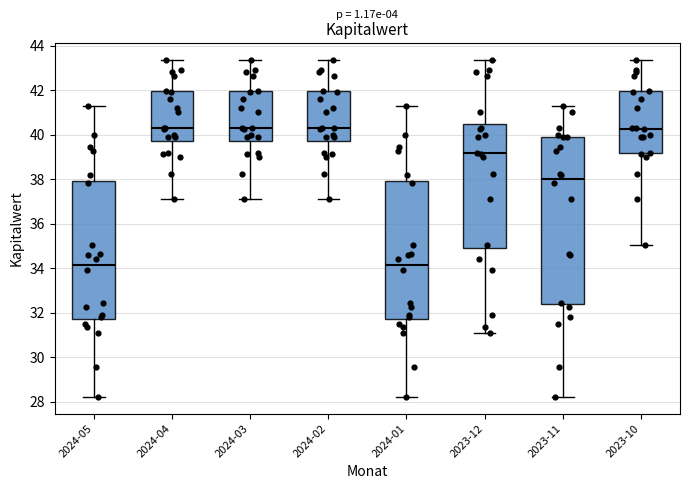

Reading left to right, transcribe this box plot: for each box, give where its median line is, the range the box spans, and where its two whiskers end, as read against the y-axis. The values are not printed on the chart, so give them approximately, as read against the axis.

2024-05: median 34.2, box 31.8 to 38.0, whiskers 28.2 to 41.2
2024-04: median 40.2, box 39.8 to 42.0, whiskers 37.2 to 43.4
2024-03: median 40.2, box 39.8 to 42.0, whiskers 37.2 to 43.4
2024-02: median 40.2, box 39.8 to 42.0, whiskers 37.2 to 43.4
2024-01: median 34.2, box 31.8 to 38.0, whiskers 28.2 to 41.2
2023-12: median 39.2, box 34.8 to 40.4, whiskers 31.0 to 43.4
2023-11: median 38.0, box 32.4 to 39.8, whiskers 28.2 to 41.2
2023-10: median 40.2, box 39.2 to 42.0, whiskers 35.0 to 43.4